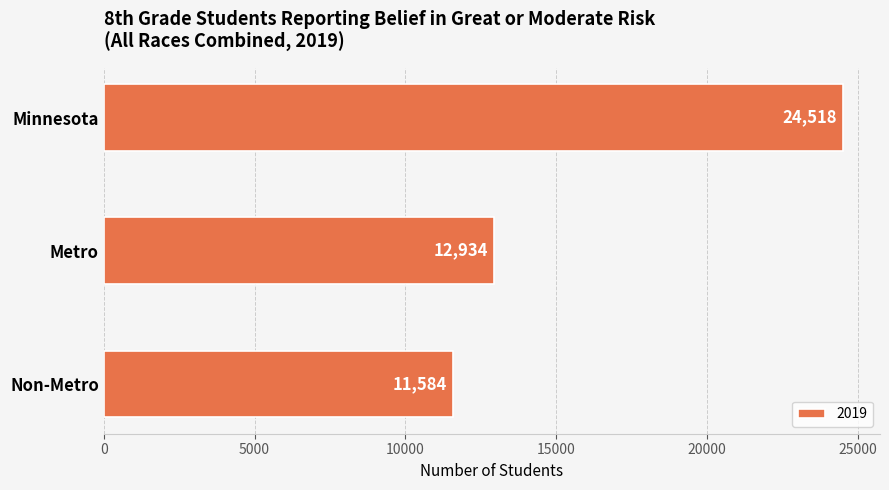

Reading bottom to top, extract all data points from this chart.

Non-Metro=11584	Metro=12934	Minnesota=24518